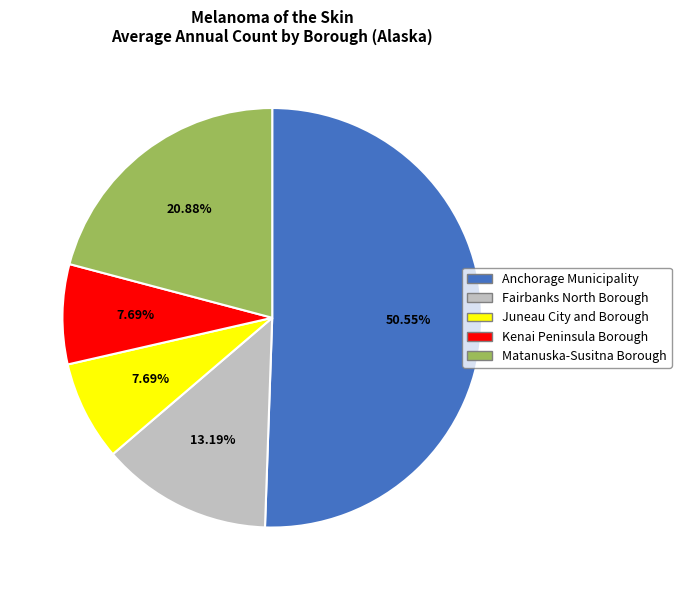

True or false: Anchorage Municipality accounts for 51% of the total.

True